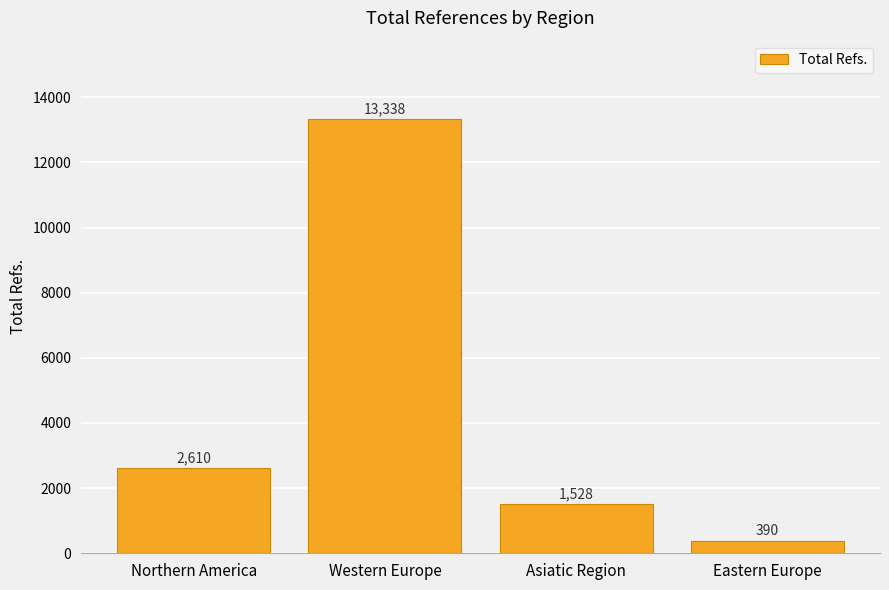

What is the sum of the values at Asiatic Region and Northern America?

4138